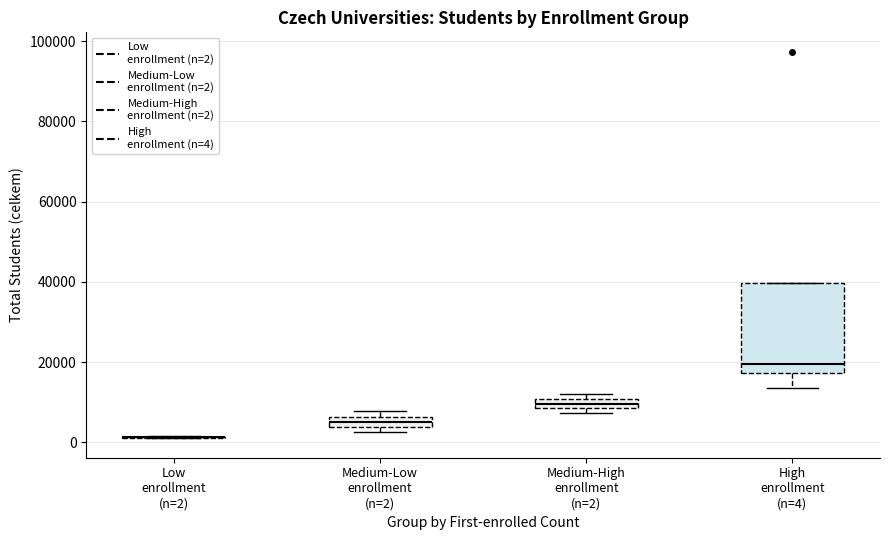

Comparing the boxes themselves (not the whiskers), which one is the tallest?

High enrollment (n=4)